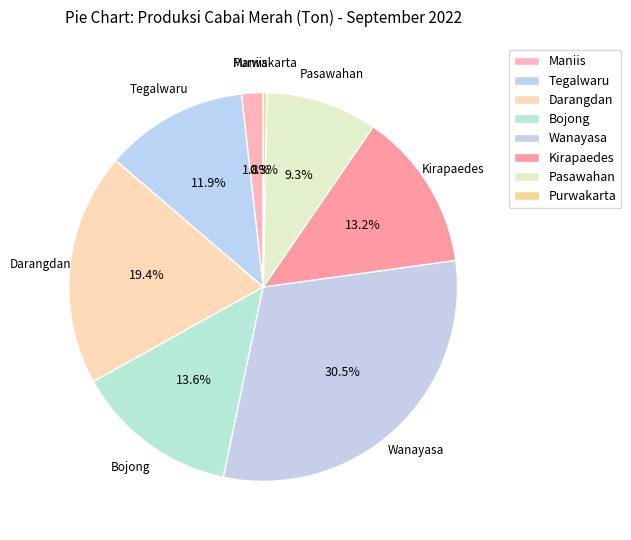

Is there a majority slice in this chart?

No